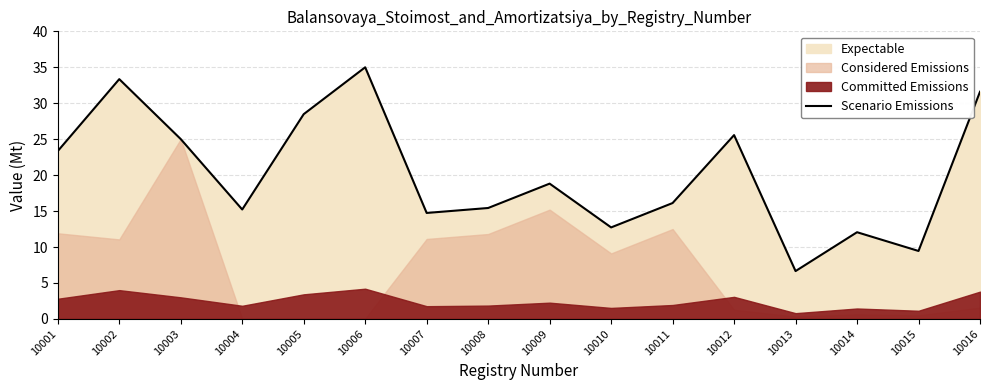

What is the ratio of the value at 10013 to the value at 10006?

0.2